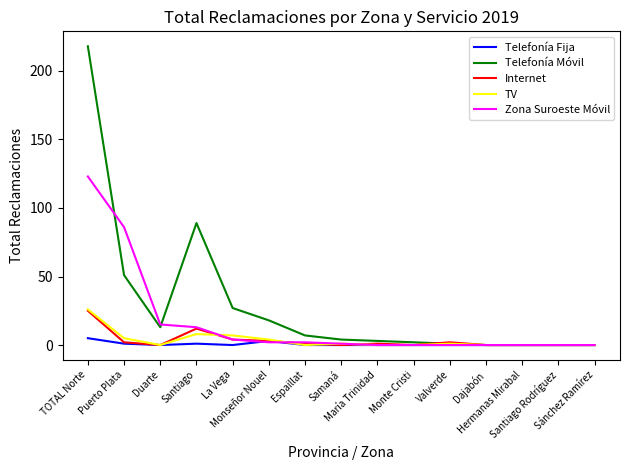

Where is the first local minimum for Telefonía Móvil?

Duarte